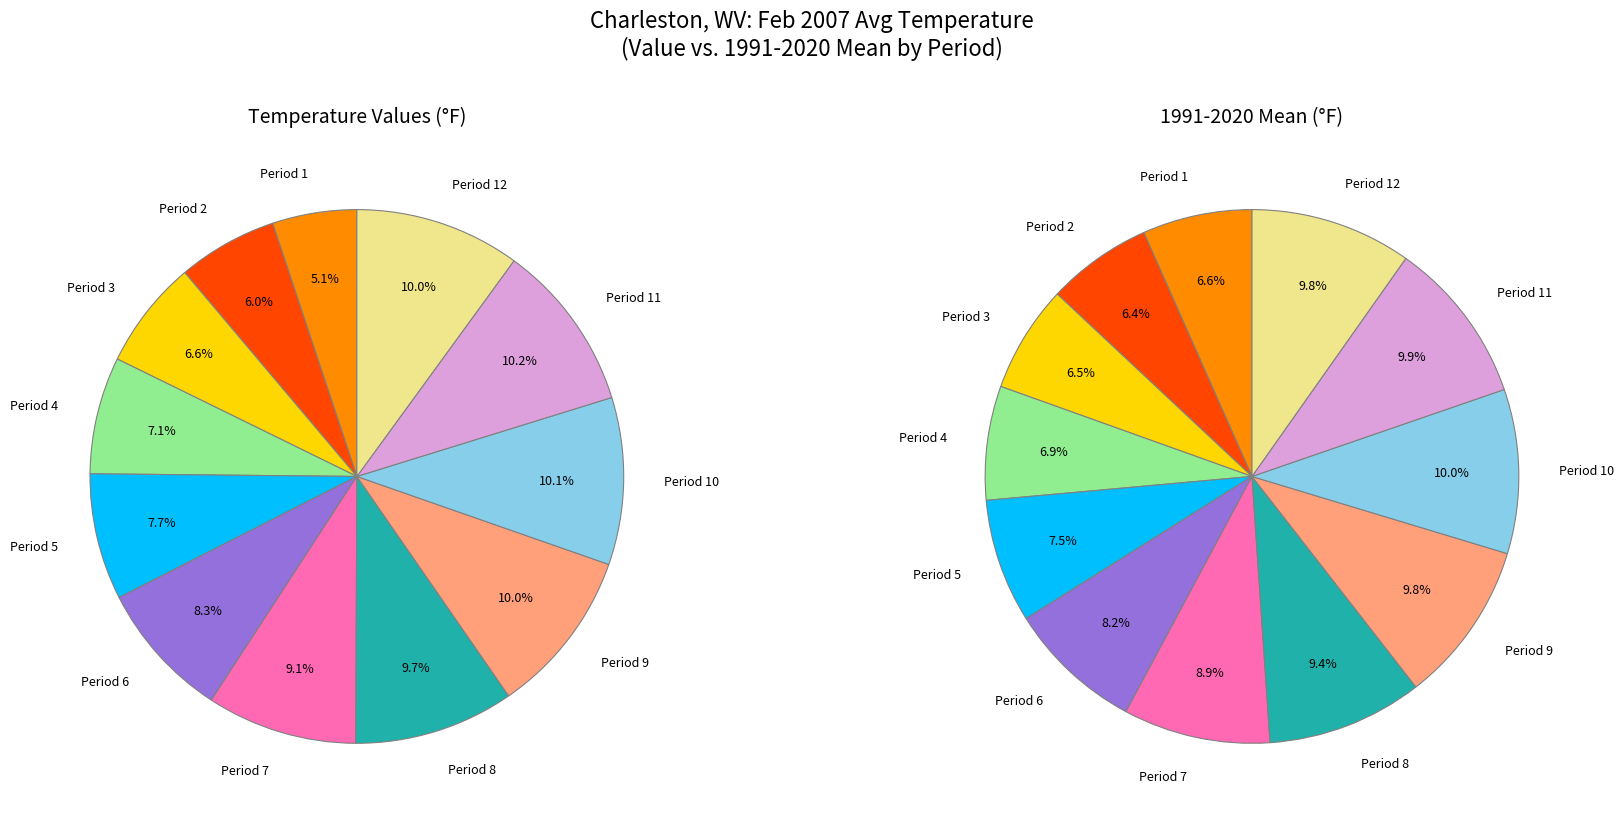

What is the total percentage of Period 9 and Period 1?

15.1%